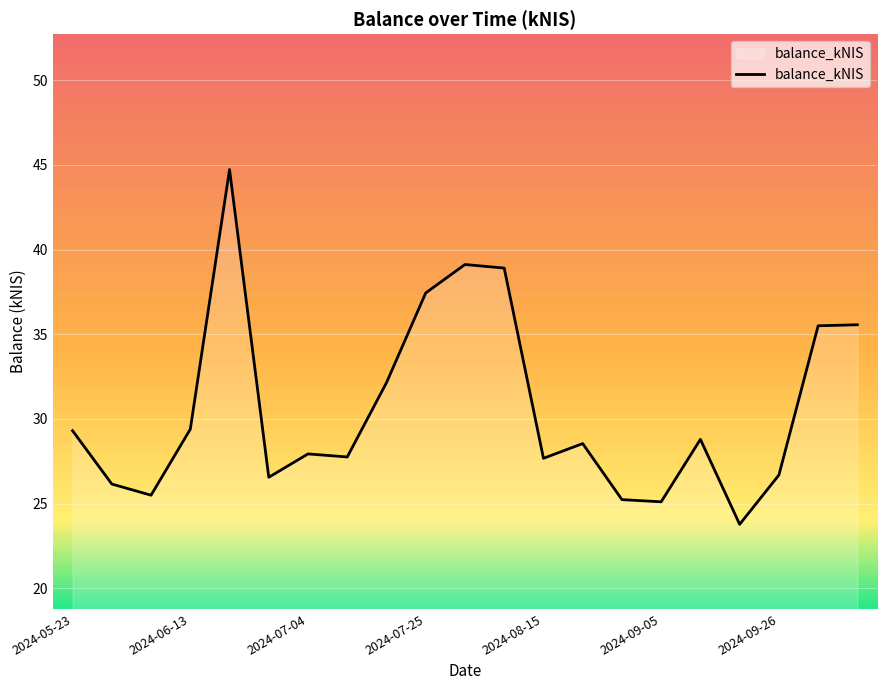

What is the greatest value displayed?

44.7